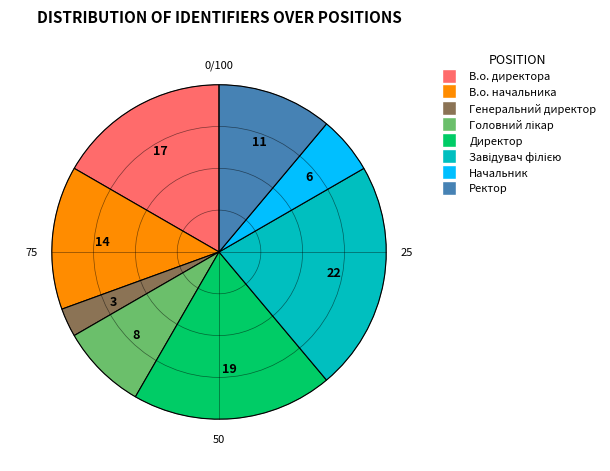

True or false: В.о. директора accounts for 17% of the total.

True